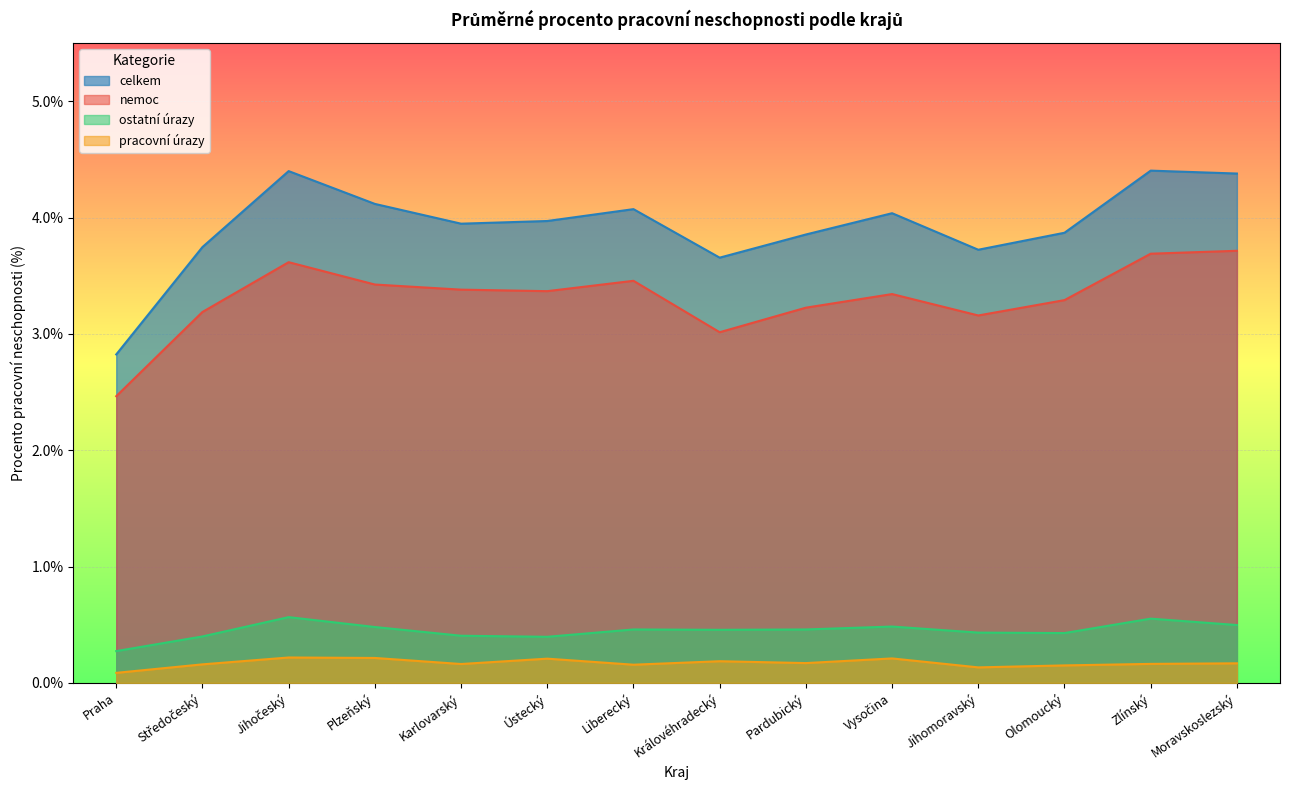

True or false: pracovni_urazy has more than 1 interior local peaks.

True